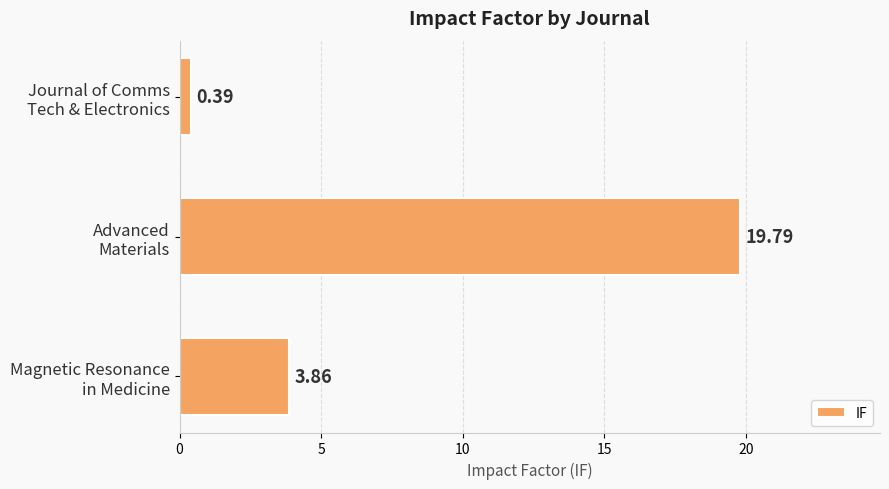

How many bars are there in total?

3